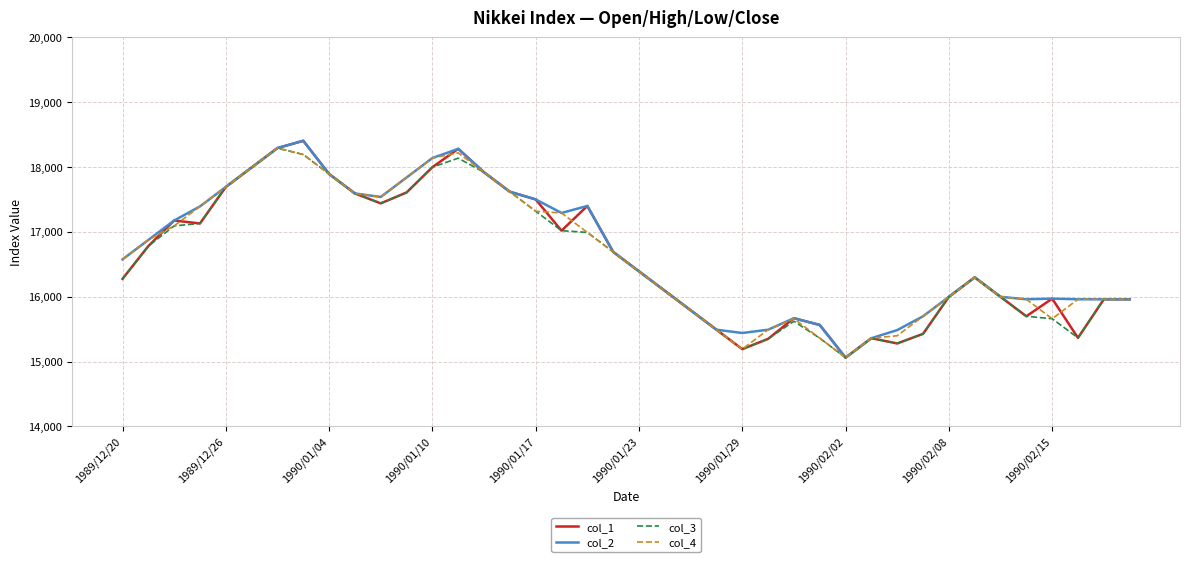

What is the maximum value for col_2?

18404